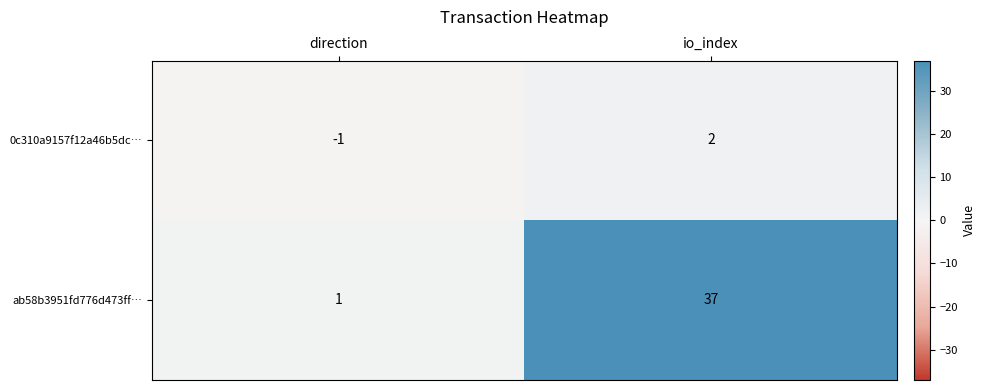

What is the difference between the 0c310a9157f12a46b5dc… values at io_index and direction?

3